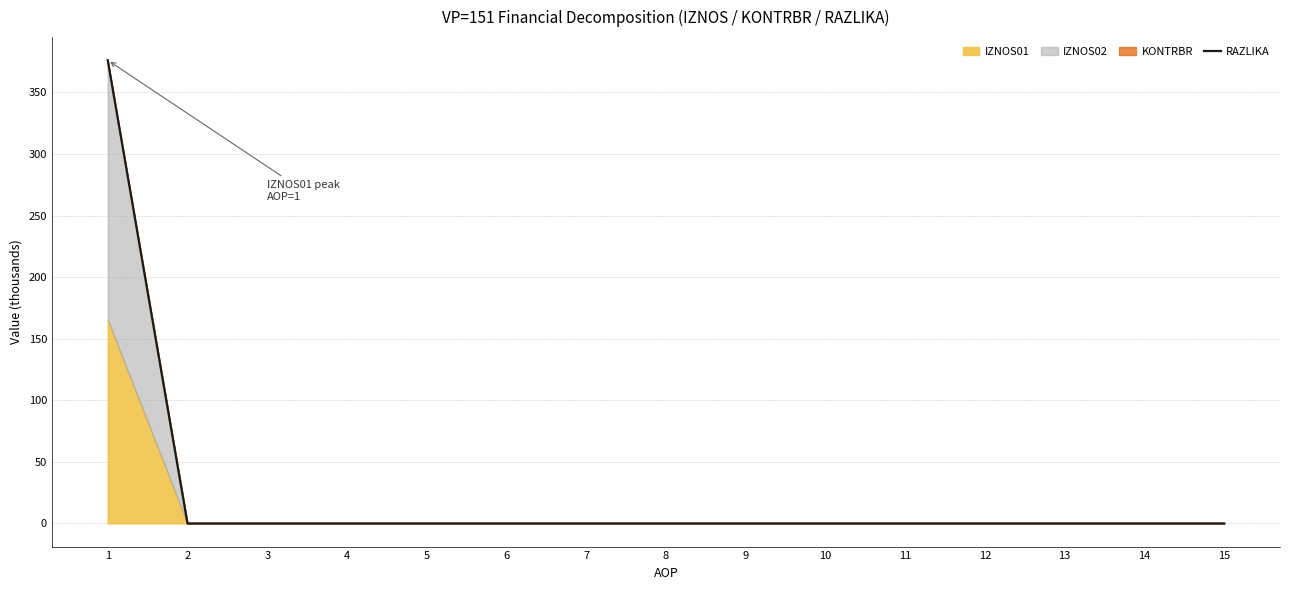

How many positive values are there?

1